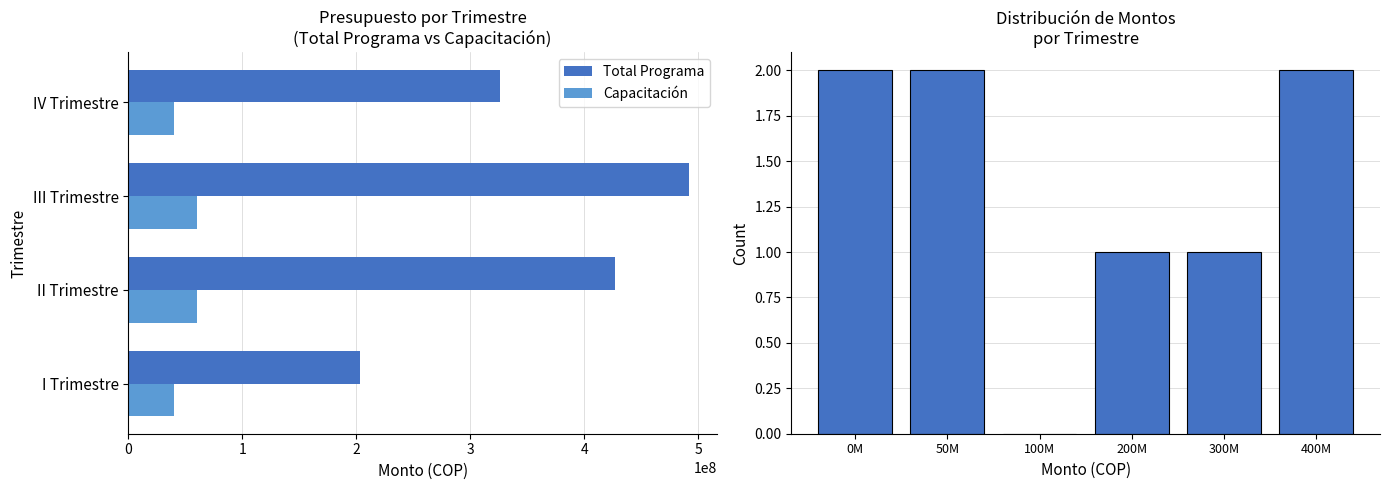

Reading left to right, what are all the values shown in this chart?

Total Programa: I Trimestre=203500000	II Trimestre=427500000	III Trimestre=492000000	IV Trimestre=326500000
Capacitación: I Trimestre=40000000	II Trimestre=60000000	III Trimestre=60000000	IV Trimestre=40000000